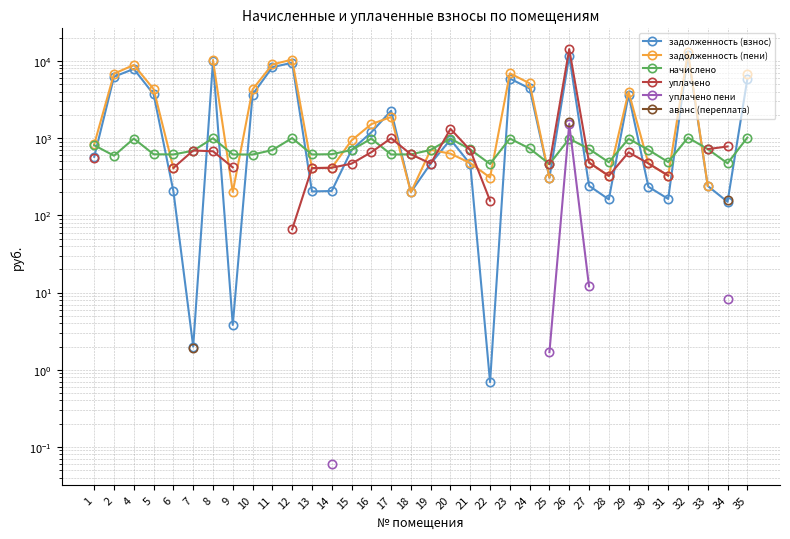

How many times do задолженность (взнос) and задолженность (пени) cross each other?

4